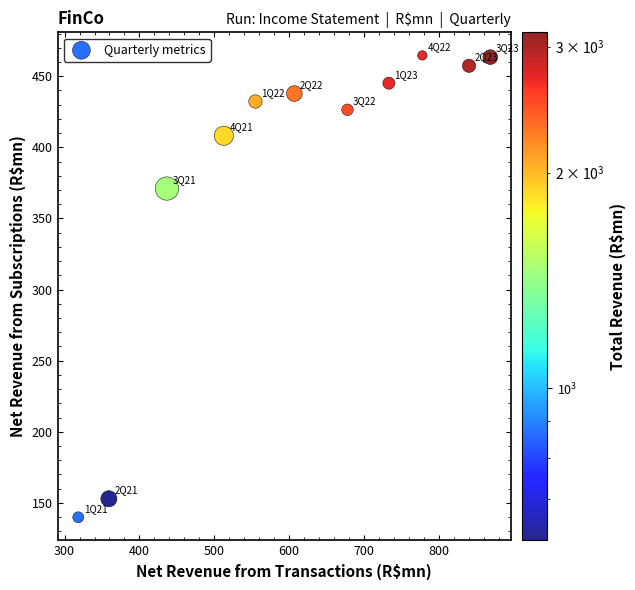

What is the average X value?

607.8